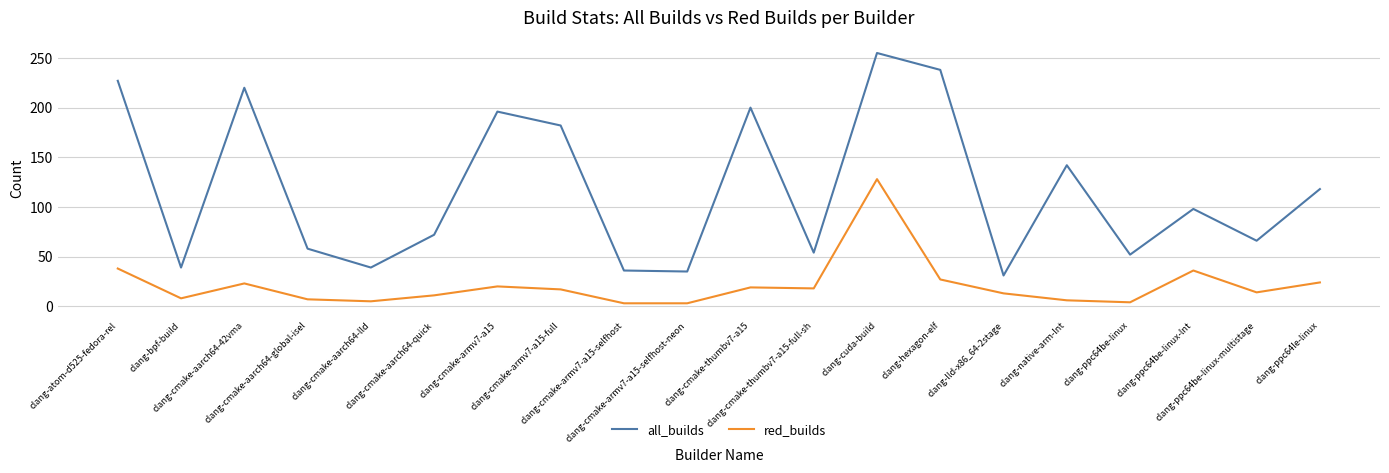

Is it true that all_builds equals 72 at clang-cmake-aarch64-quick?

True